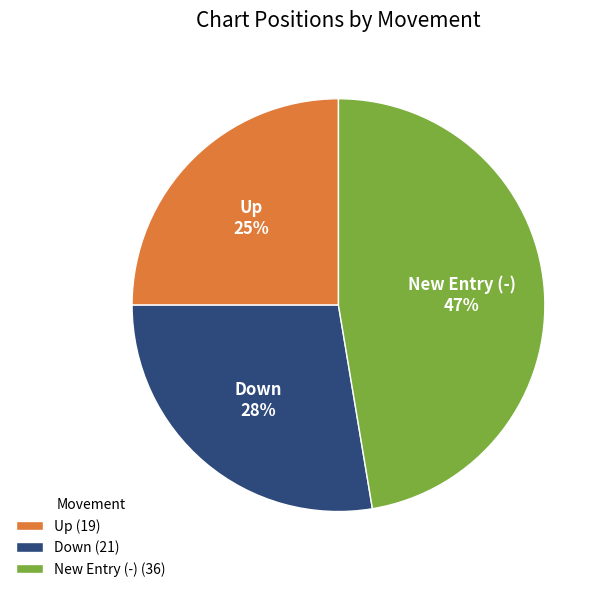

To the nearest percent, what is the average slice percentage?

33%